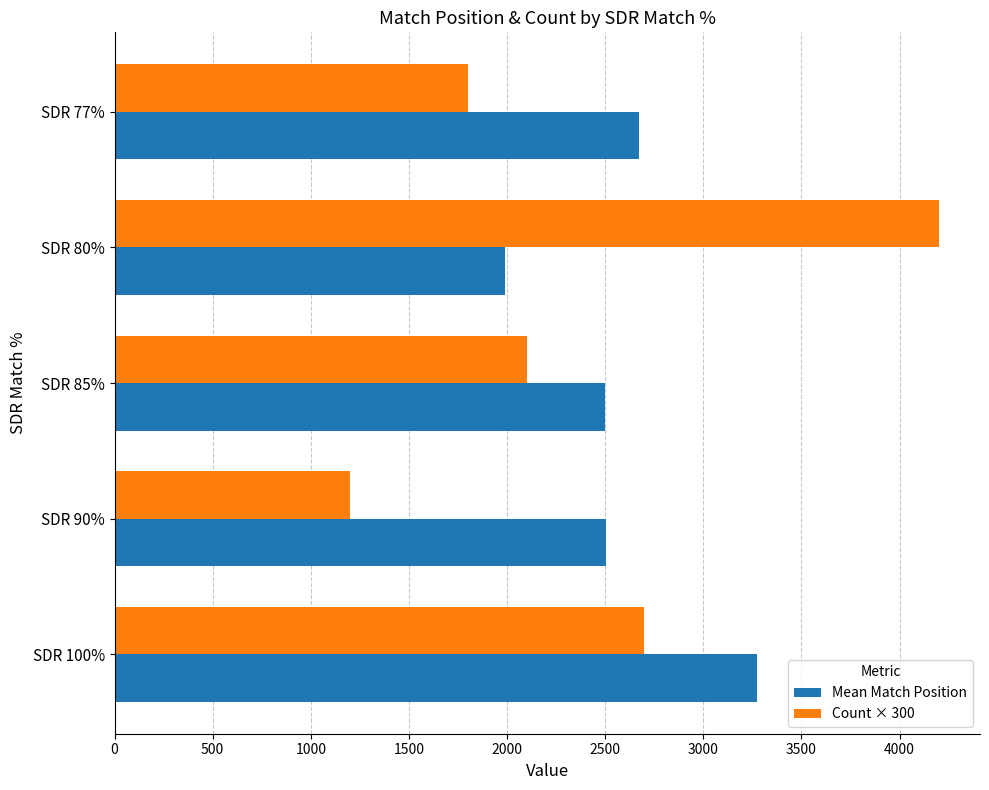

Rank the series by their average value, from lowest to highest.

Count × 300, Mean Match Position